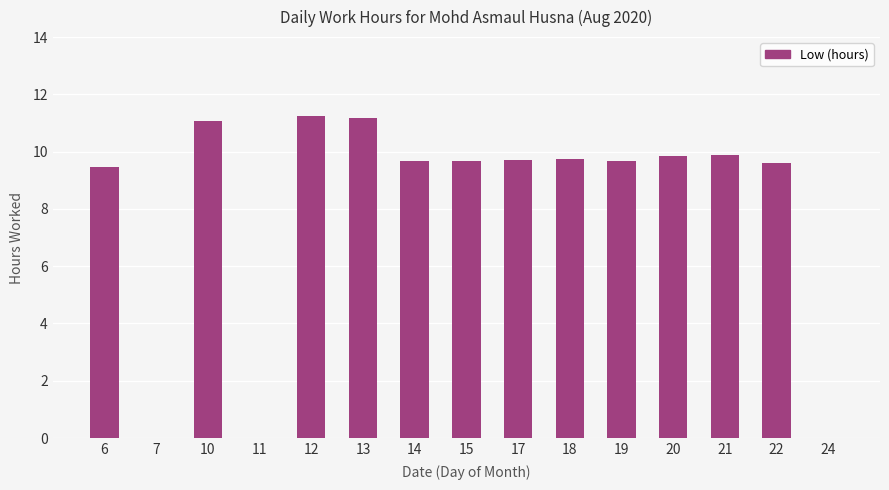

What is the sum of the values at 12 and 17?

21.0